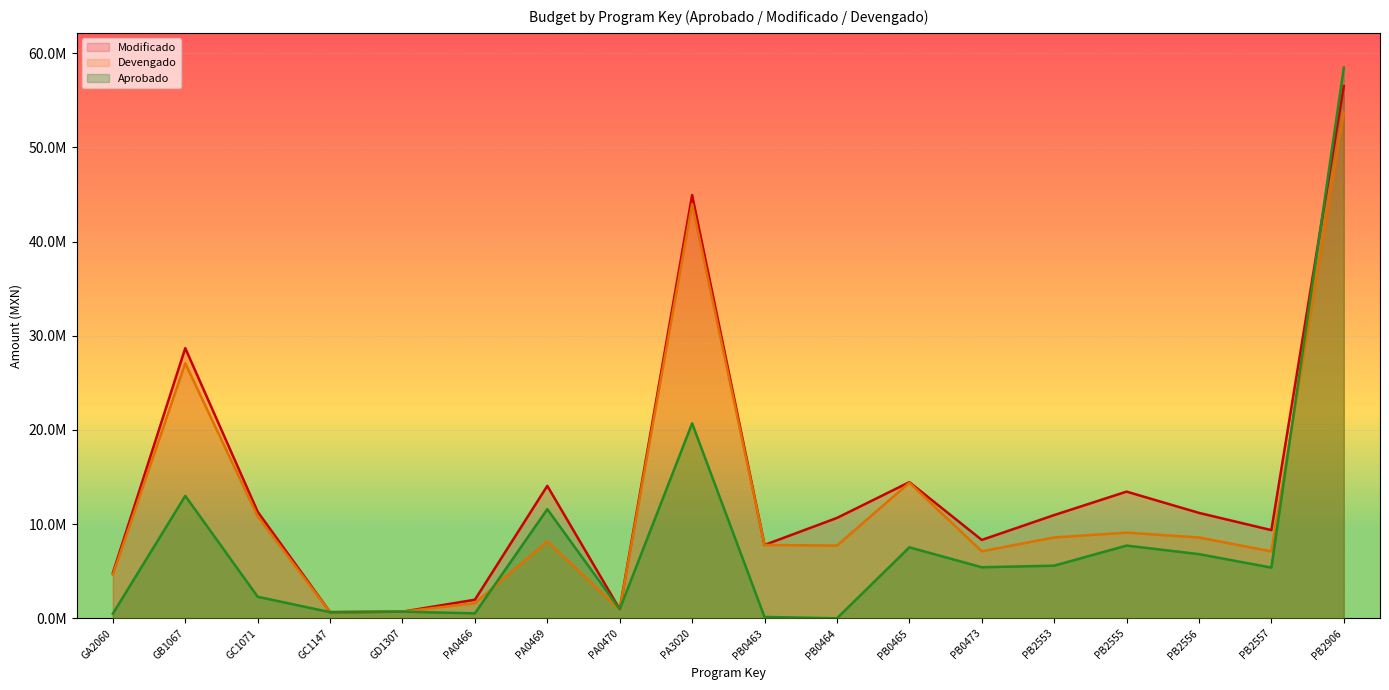

At which category does Modificado reach its first local valley?

GC1147